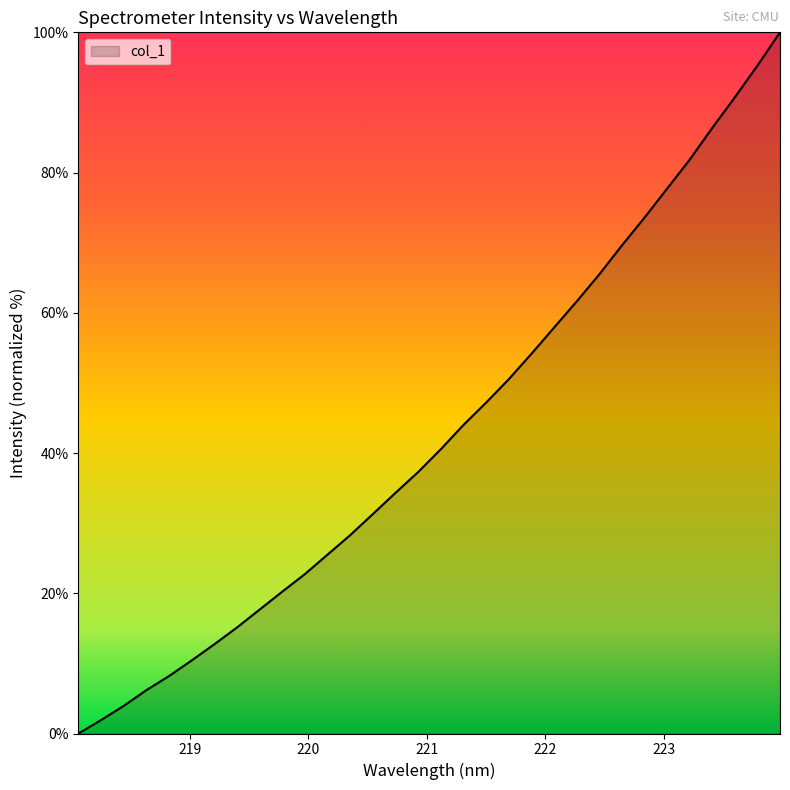

What is the greatest value displayed?

100.0